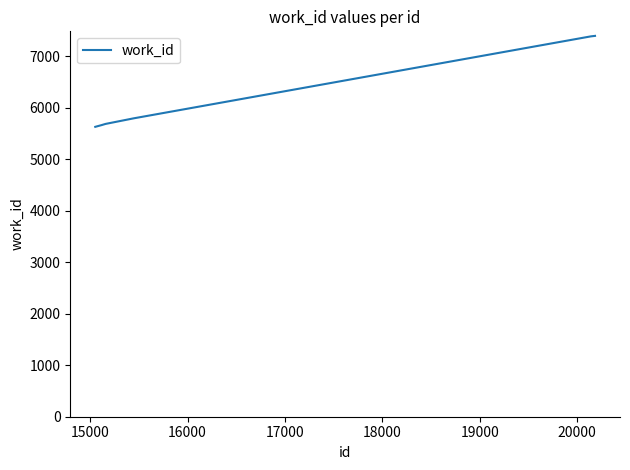

What is the maximum value shown in the chart?

7391